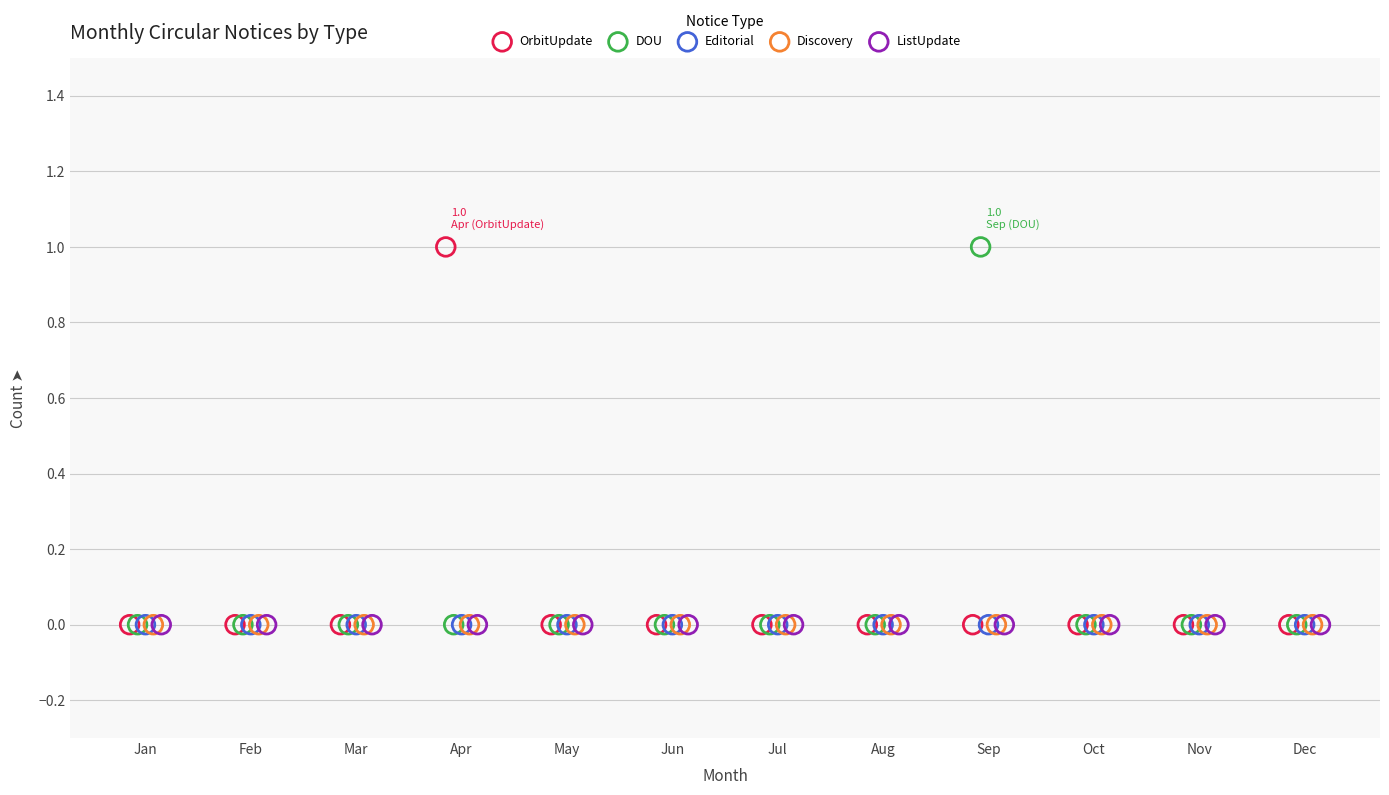

What are all the series names shown in the legend?

OrbitUpdate, DOU, Editorial, Discovery, ListUpdate